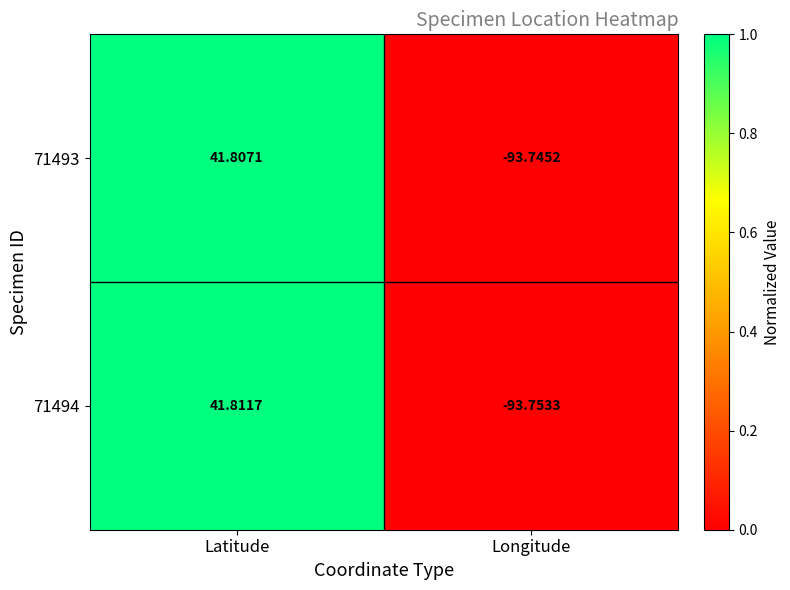

Rank the categories by 71493 value from highest to lowest.

Latitude, Longitude